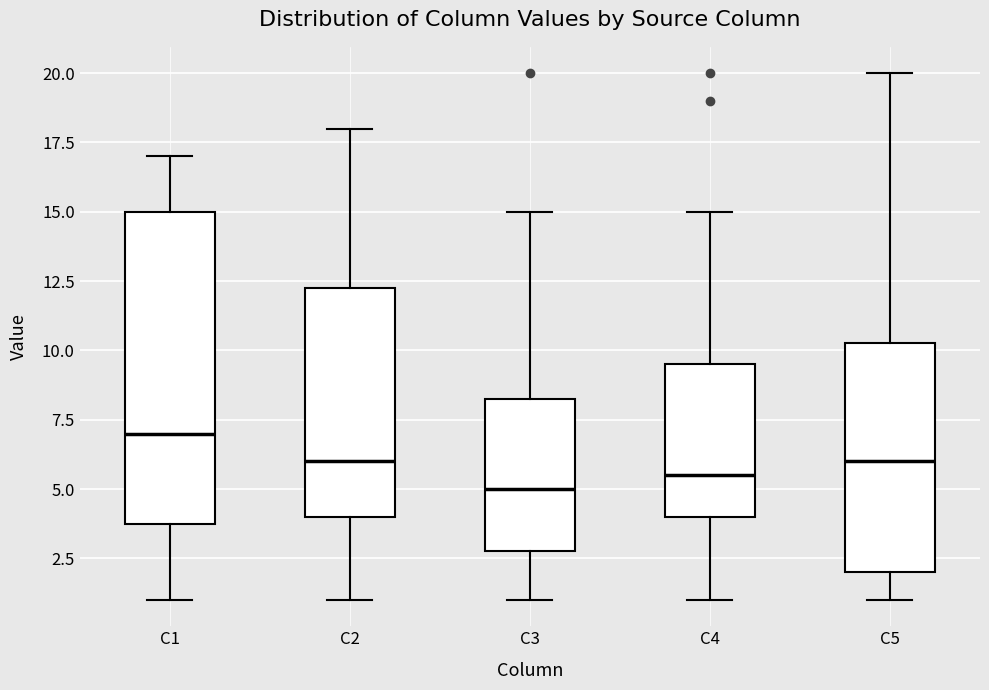

Reading left to right, transcribe this box plot: for each box, give where its median line is, the range the box spans, and where its two whiskers end, as read against the y-axis. The values are not printed on the chart, so give them approximately, as read against the axis.

C1: median 7.0, box 4.0 to 15.0, whiskers 1.0 to 17.0
C2: median 6.0, box 4.0 to 12.5, whiskers 1.0 to 18.0
C3: median 5.0, box 3.0 to 8.5, whiskers 1.0 to 15.0
C4: median 5.5, box 4.0 to 9.5, whiskers 1.0 to 15.0
C5: median 6.0, box 2.0 to 10.5, whiskers 1.0 to 20.0